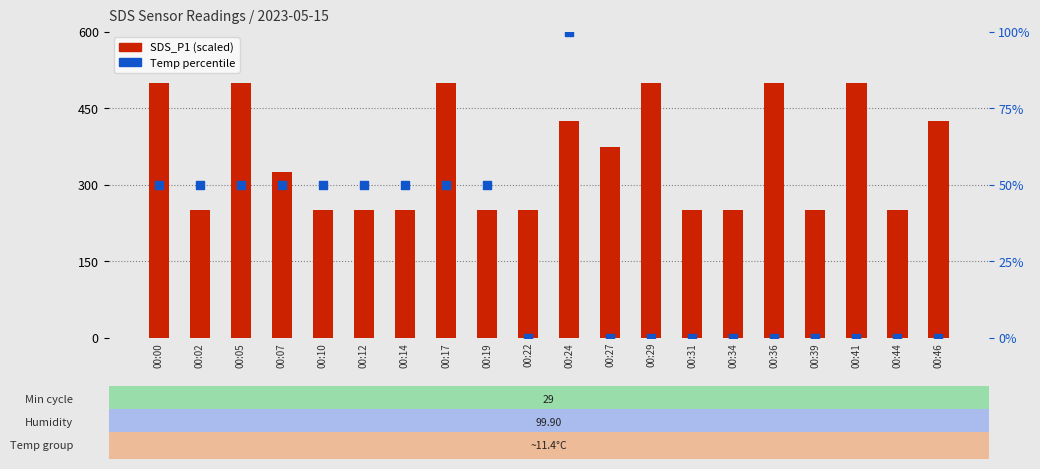

Which series has the largest total across all categories?

SDS_P1